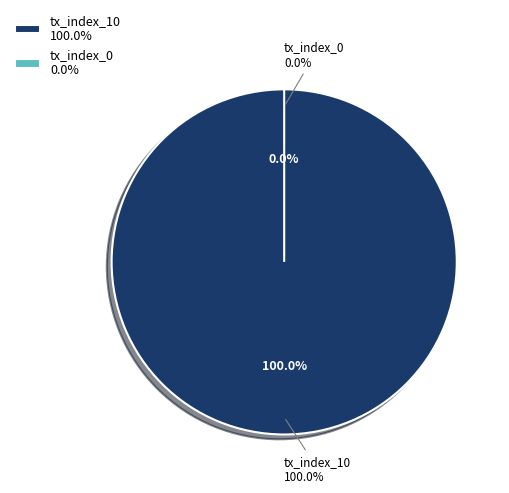

What is the change in value from tx_index_10 to tx_index_0?

-10